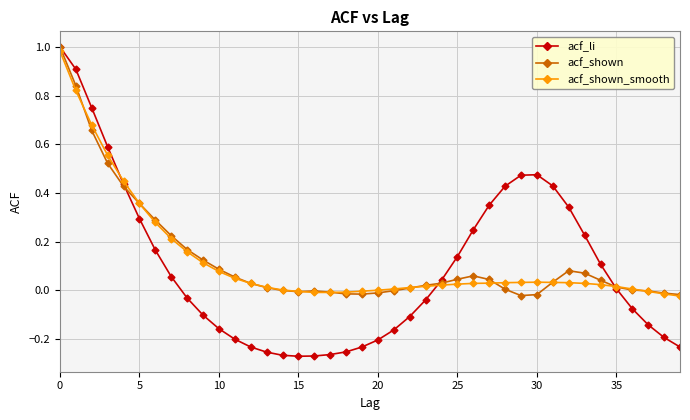

True or false: acf_shown and acf_li intersect in this chart.

True